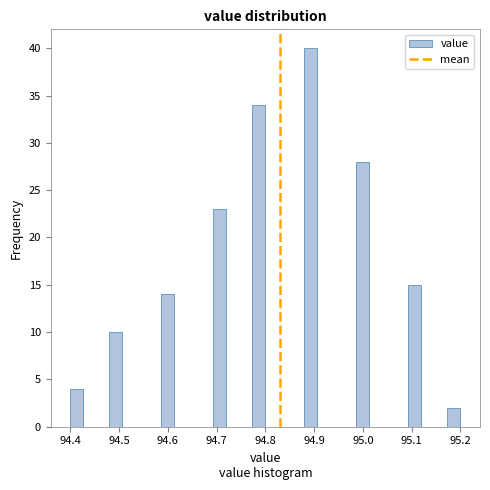

Around what value on the x-axis is the tallest bar? Give the approximate position of its centre, as read against the axis.

94.89